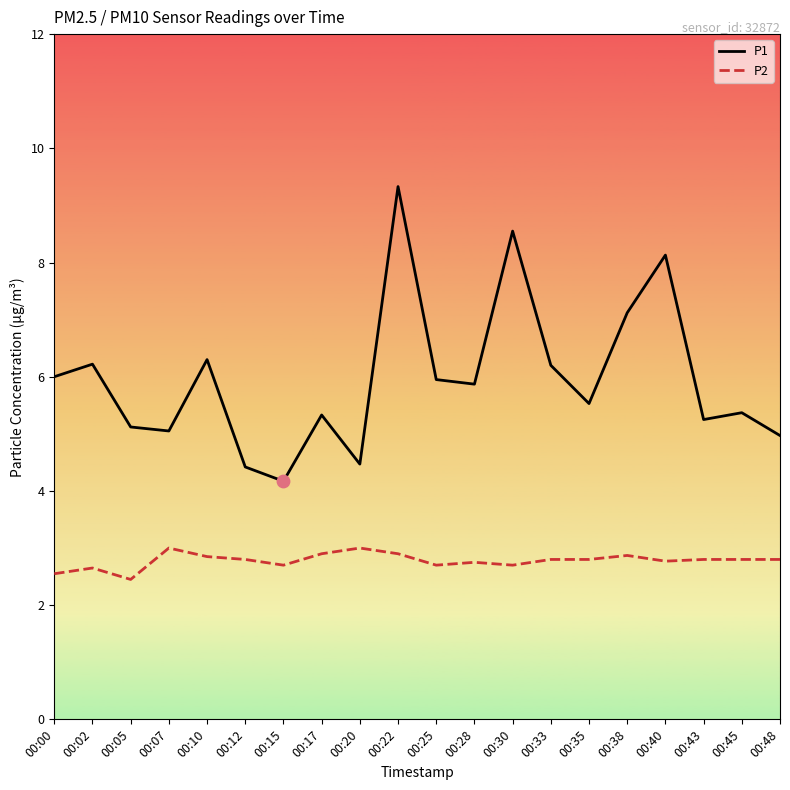

Which series has the widest spread of values?

P1